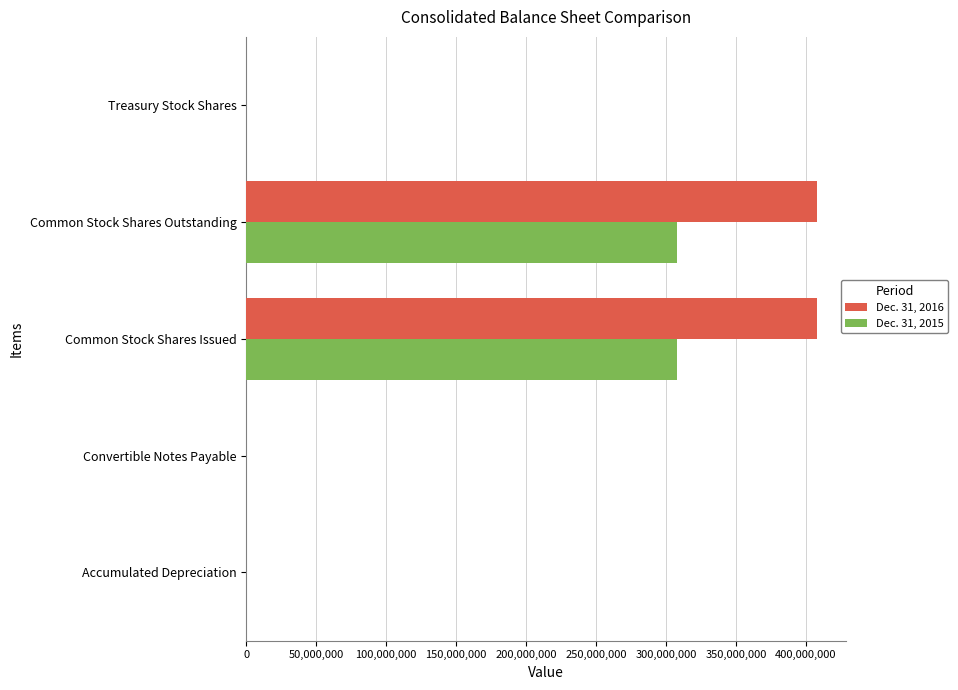

The Dec. 31, 2015 series shows 308163005 at Common Stock Shares Issued. True or false?

True